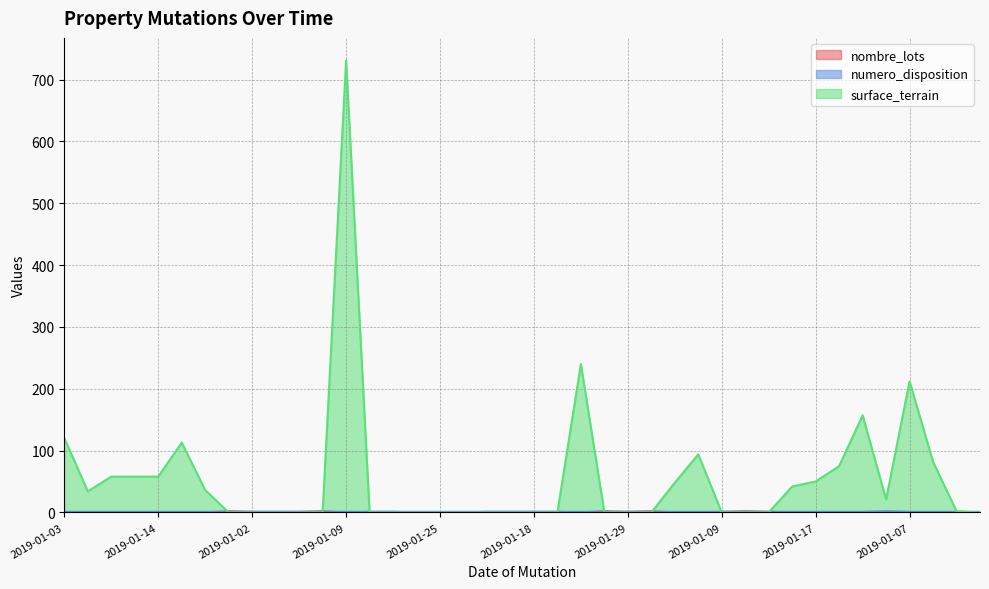

How many lines are shown in the chart?

3